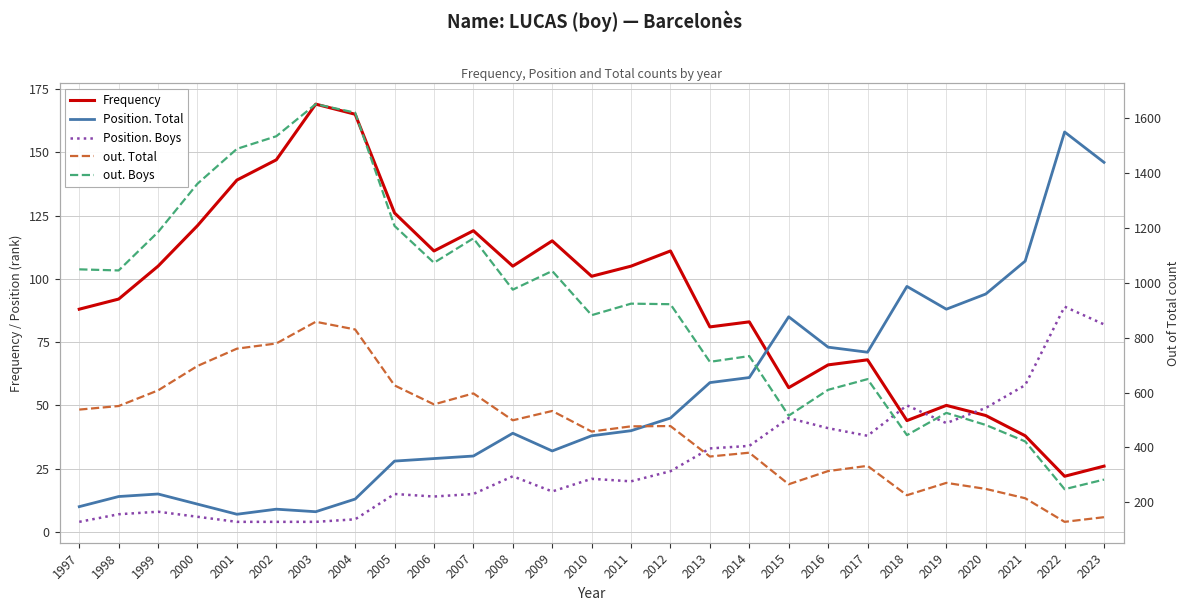

What is the minimum value for Position. Total?

7